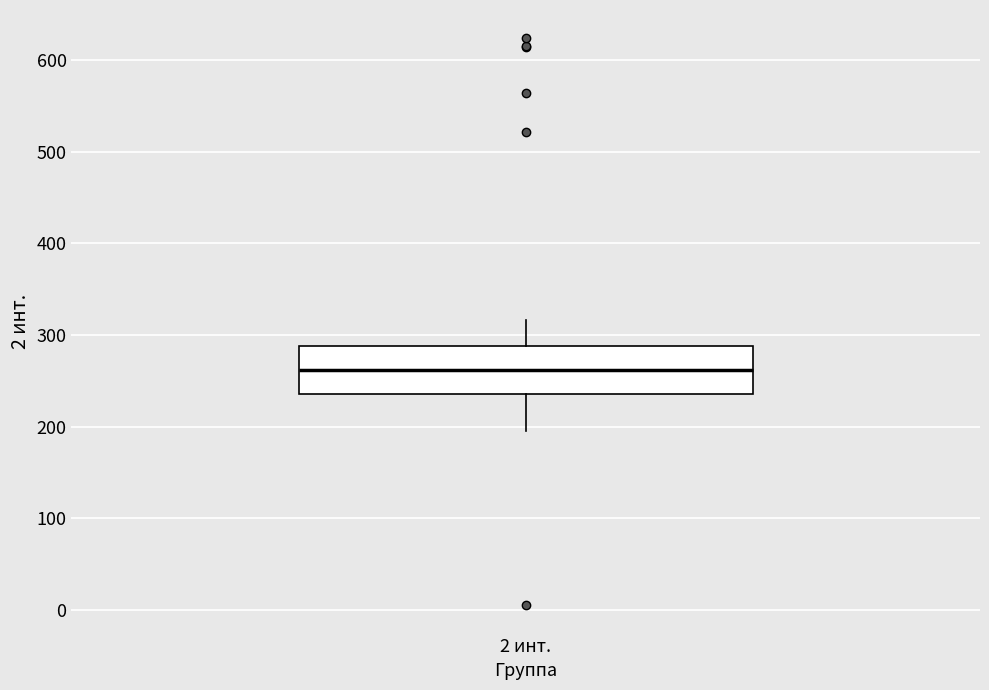

Read this box plot against the y-axis: the position of the median line, the range covered by the box, and the ends of both whiskers. The values are not printed on the chart, so give them approximately, as read against the axis.

median 260, box 240 to 290, whiskers 200 to 320